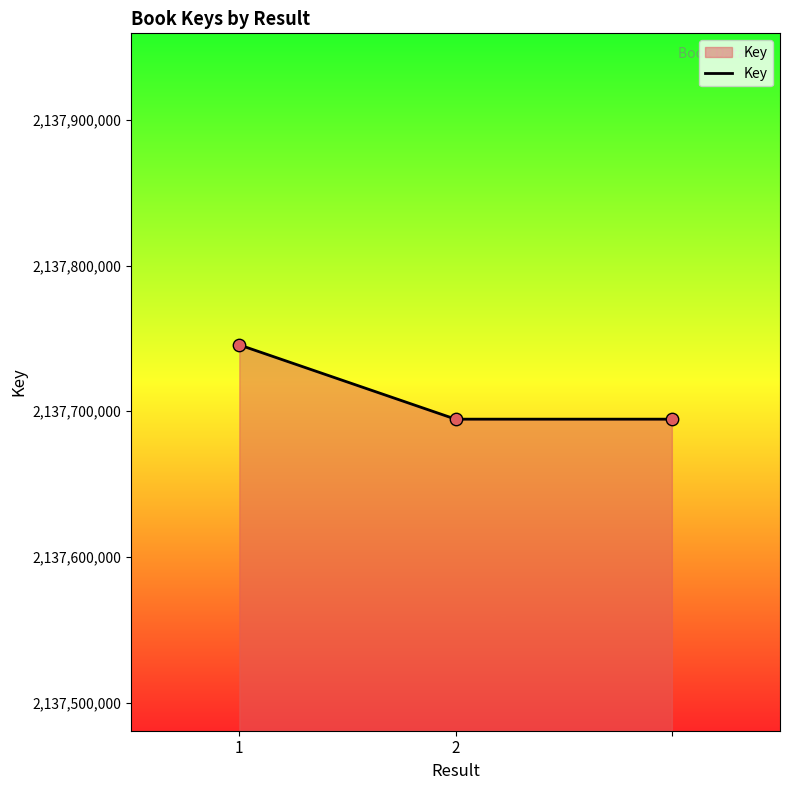

What is the maximum value shown in the chart?

2137745544